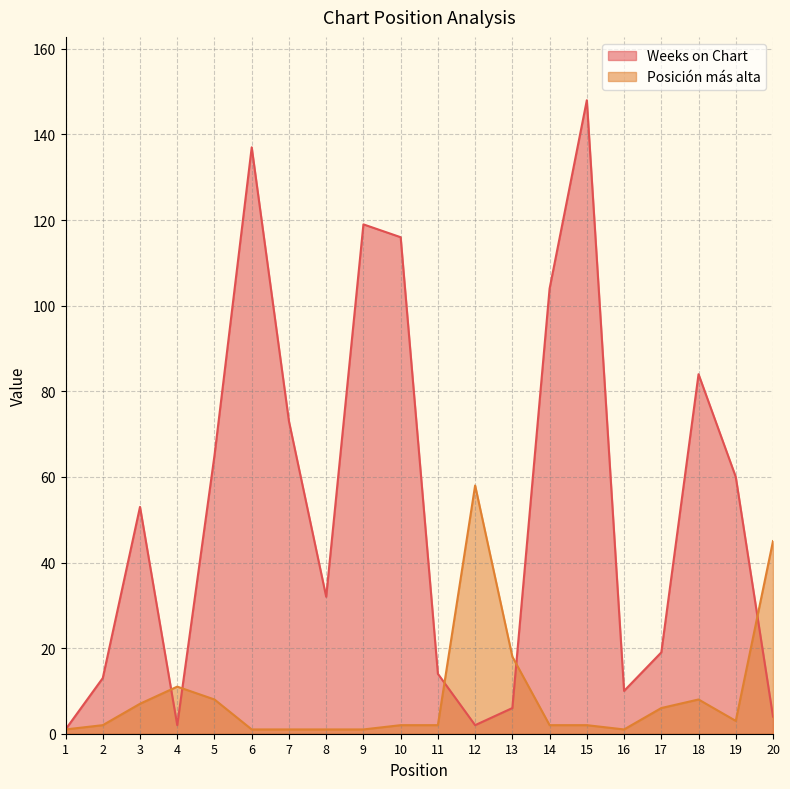

After their last crossing, which series has the higher values: Weeks on Chart or Posición más alta?

Posición más alta